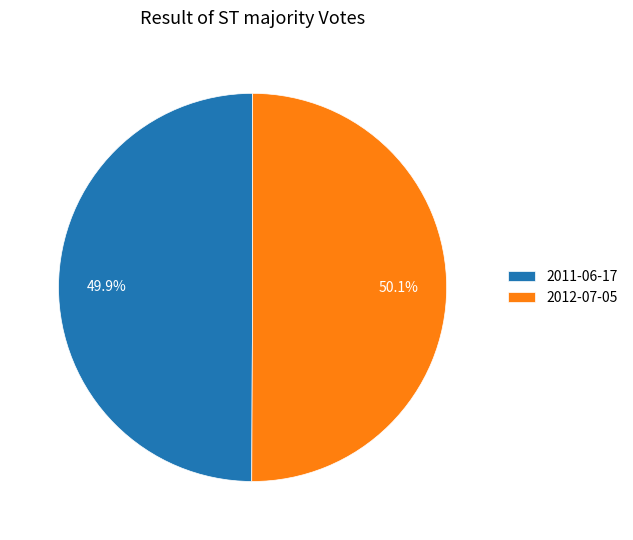

What percentage do 2012-07-05 and 2011-06-17 together represent?

100.0%